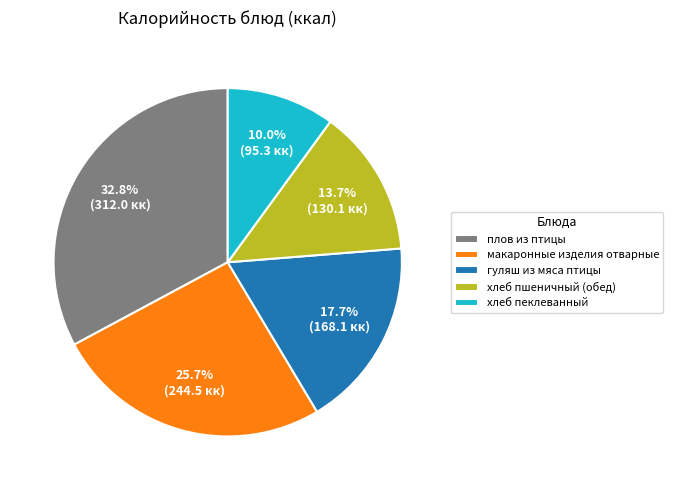

How much of the chart is everything except хлеб пеклеванный?

90.0%